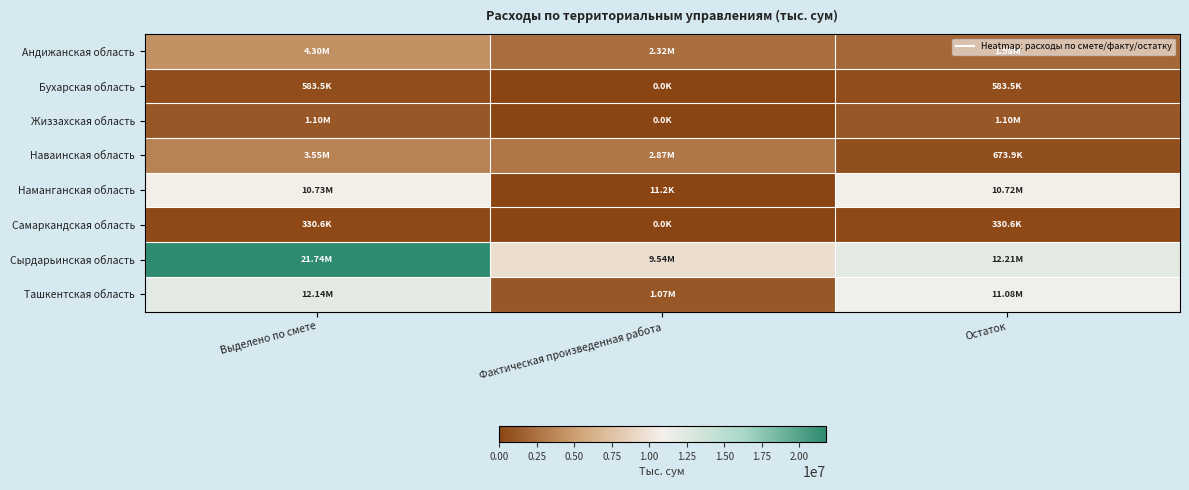

How many categories are shown in the chart?

3